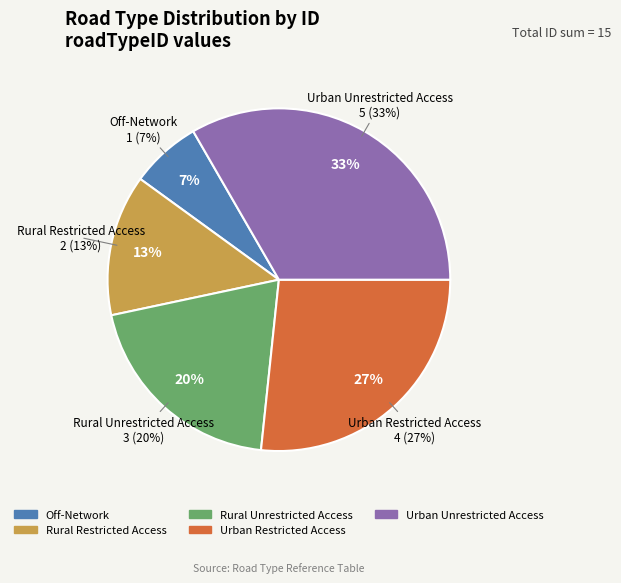

How many segments does this pie chart have?

5